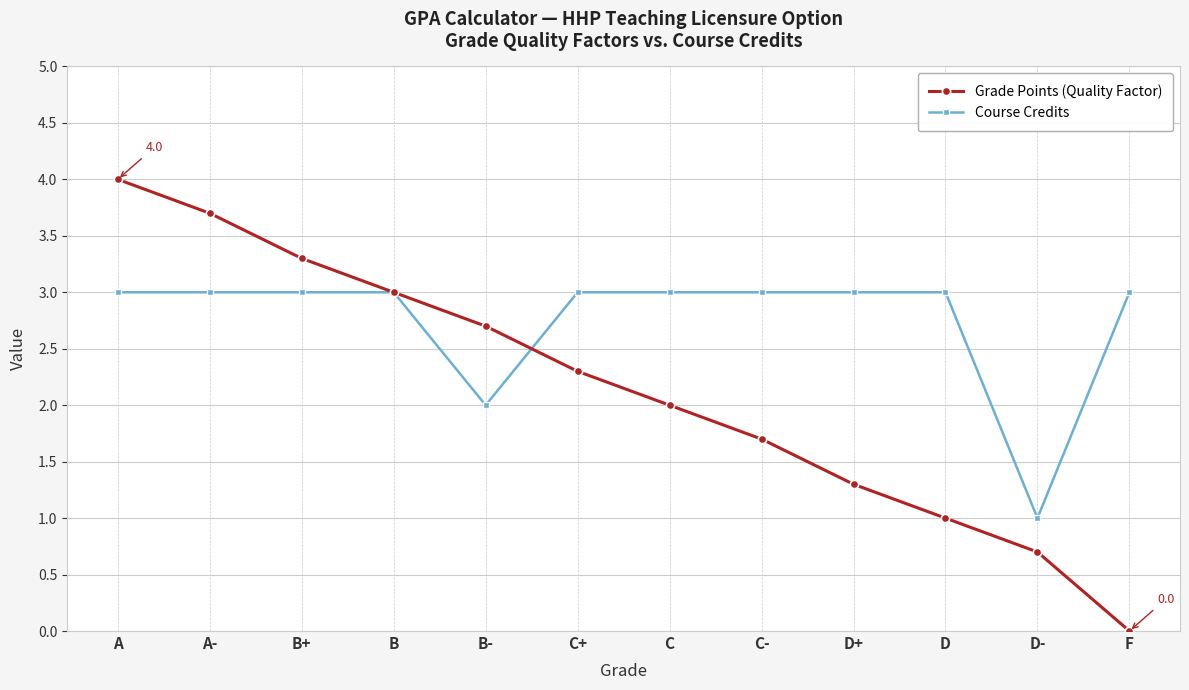

After their last crossing, which series has the higher values: Grade Points (Quality Factor) or Course Credits?

Course Credits